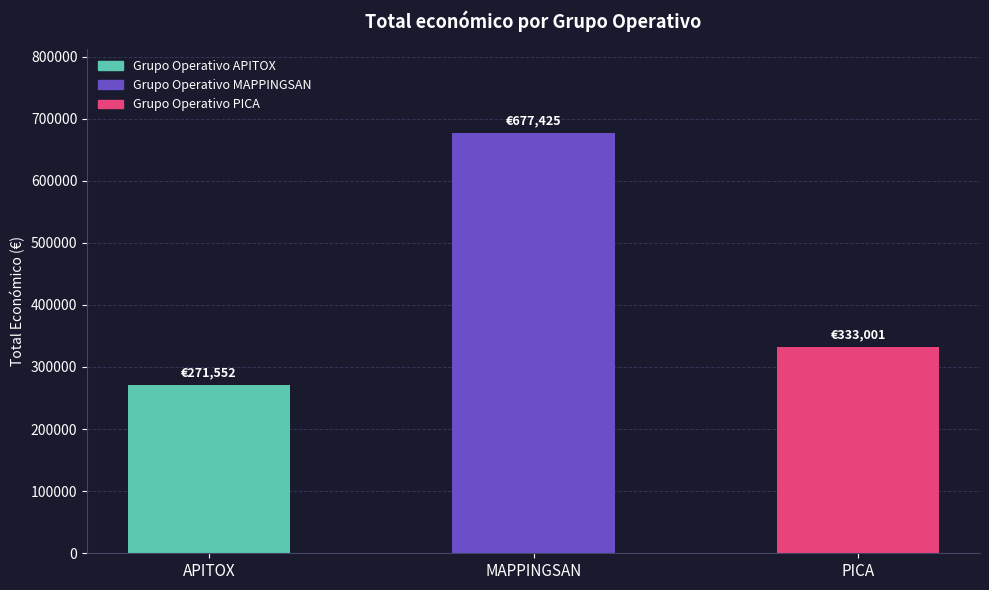

Rank the categories by value from lowest to highest.

APITOX, PICA, MAPPINGSAN